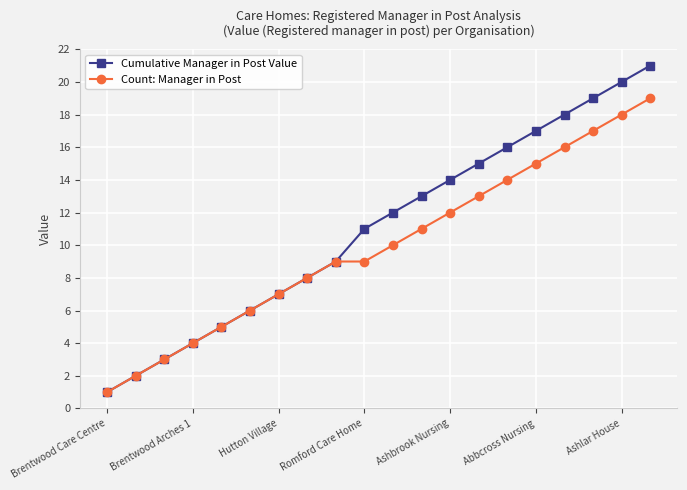

True or false: Count: Manager in Post has more than 1 points higher than both neighbors.

False